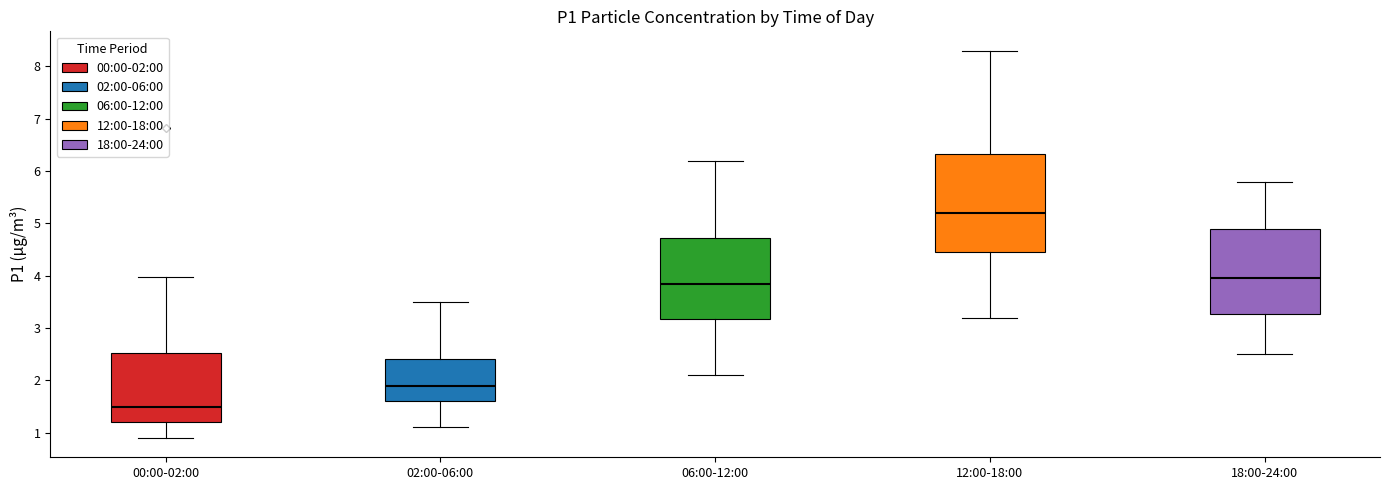

Which box's median line is the highest?

12:00-18:00